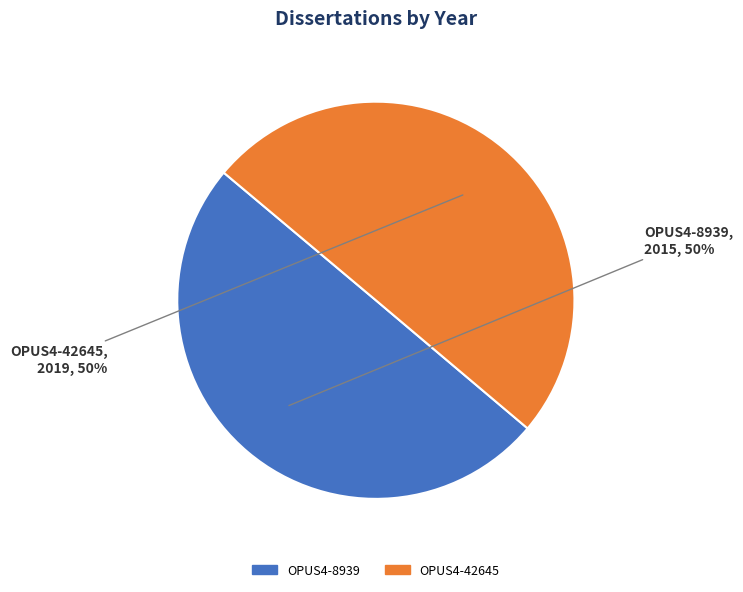

To the nearest percent, what is the average slice percentage?

50%